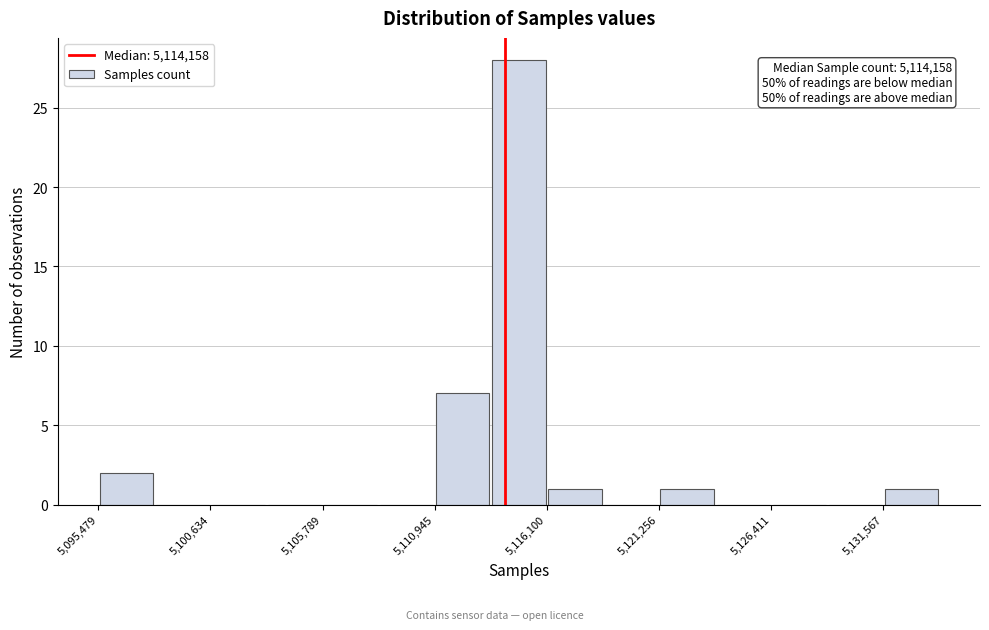

Read against the x-axis, roughly where is the centre of the tallest bar?

5115000